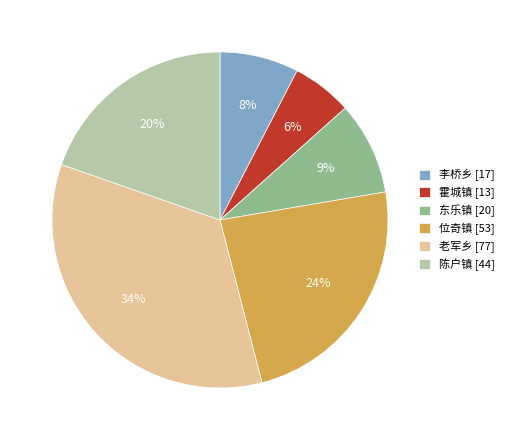

Rank the categories by value from highest to lowest.

老军乡, 位奇镇, 陈户镇, 东乐镇, 李桥乡, 霍城镇